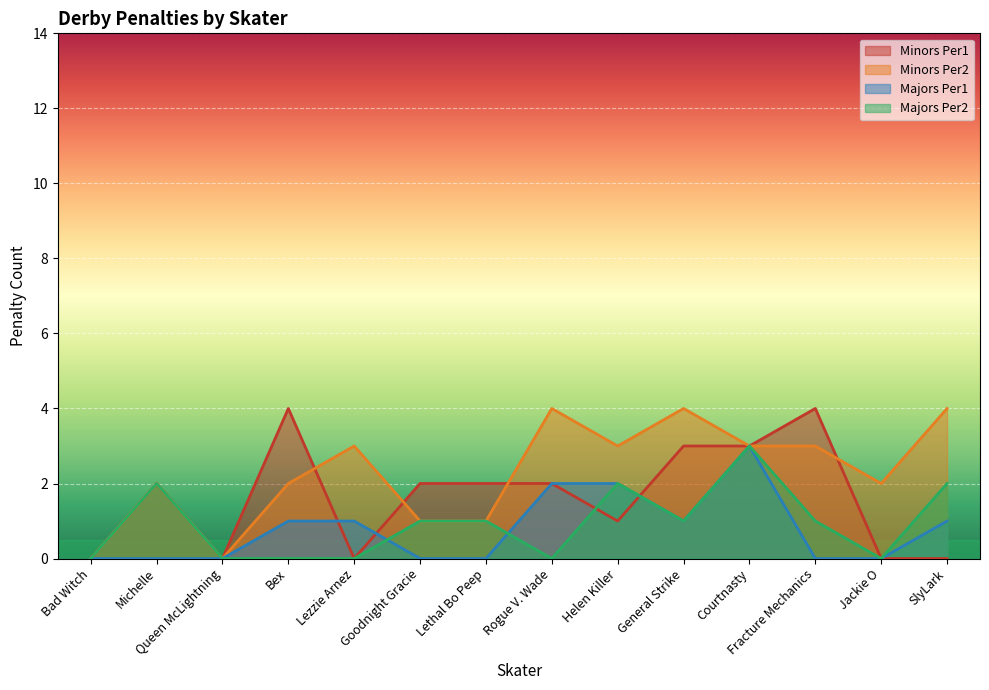

How many intersections are there between Majors Per2 and Minors Per1?

2